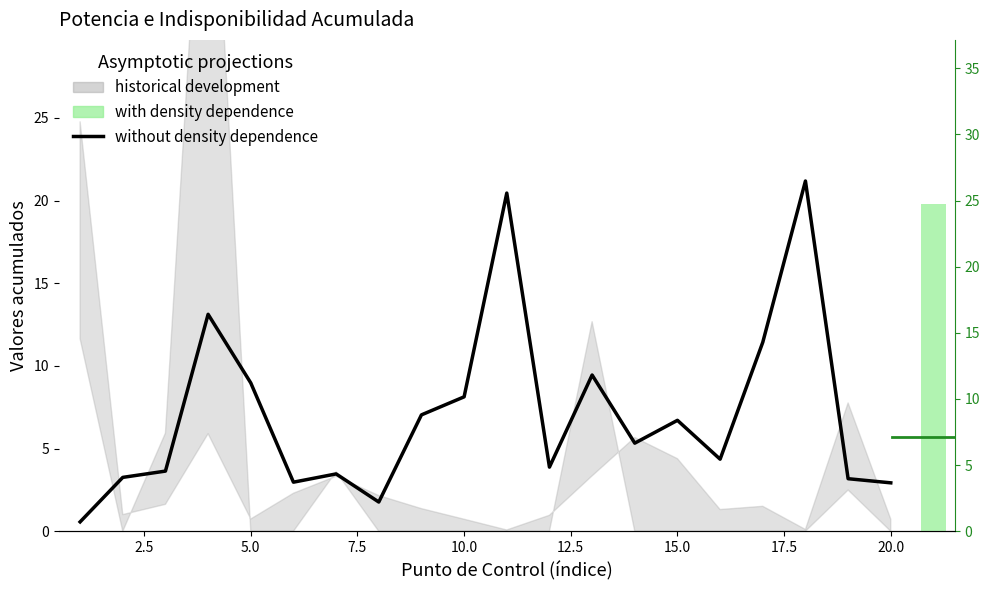

What is the greatest value displayed?

21.2